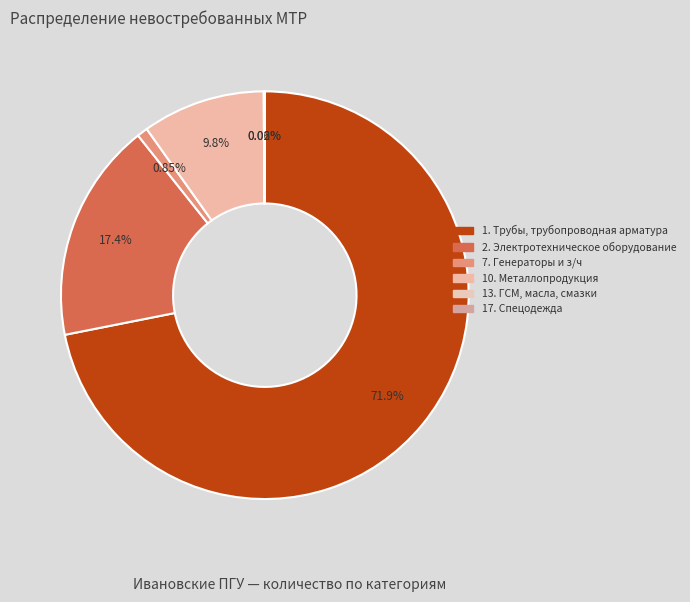

Count the number of slices in the pie.

6